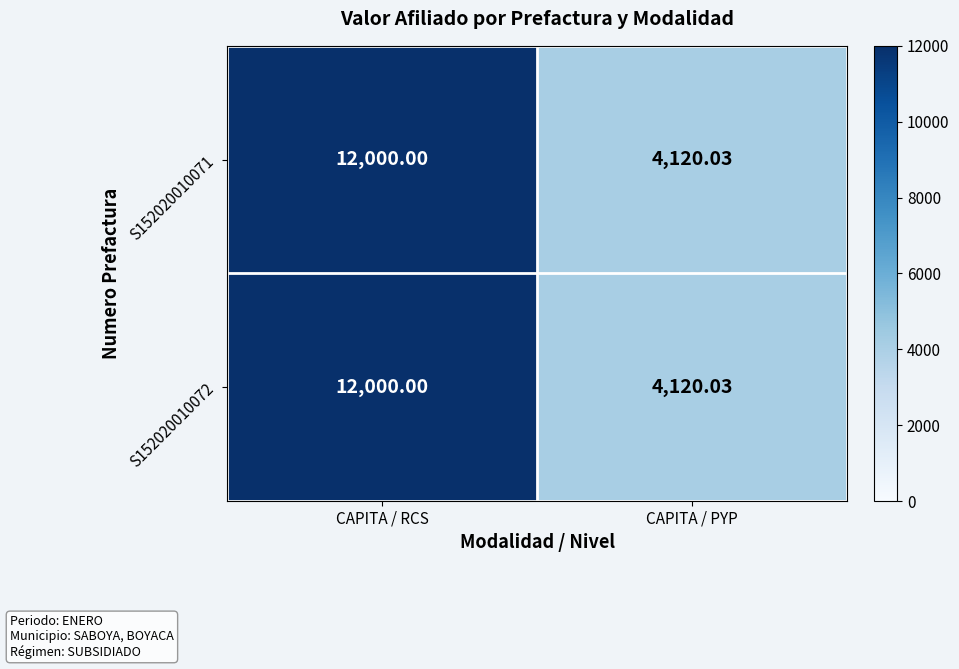

Which category has the highest value in the S152020010071 series?

CAPITA / RCS